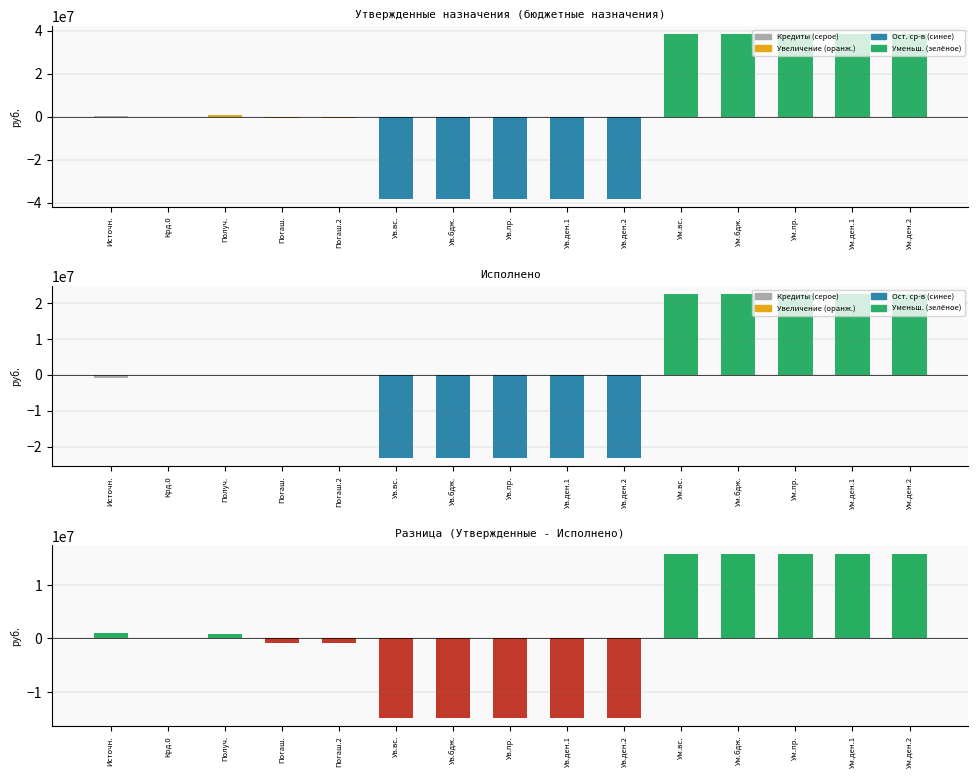

How many values in Исполнено are above zero?

5